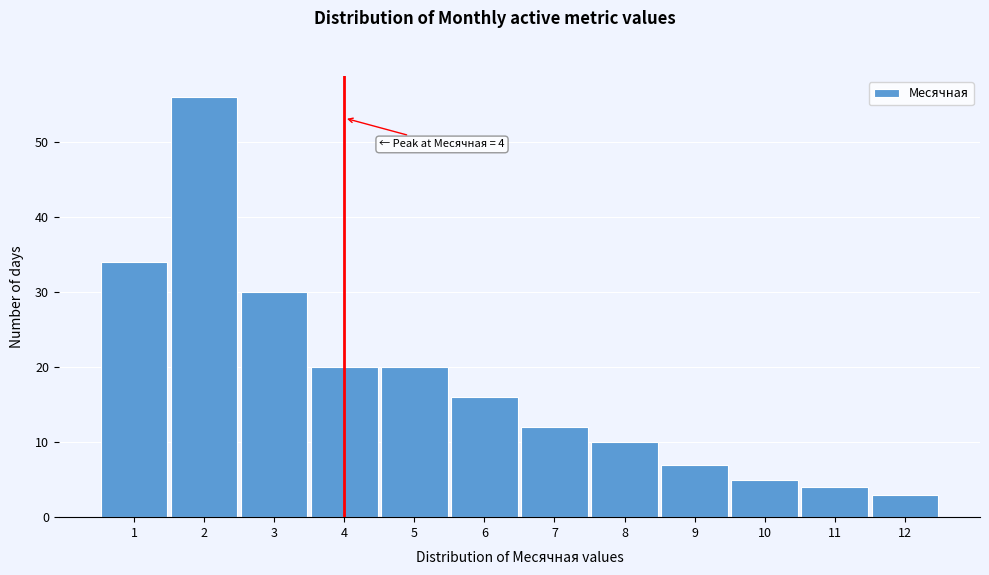

Which range on the x-axis has the tallest bar?

1.5 to 2.5